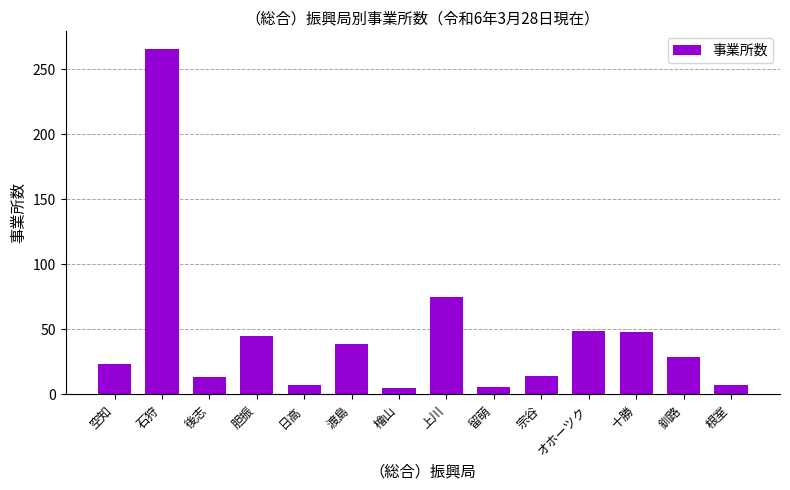

What is the value of the 7th bar from the left?

5